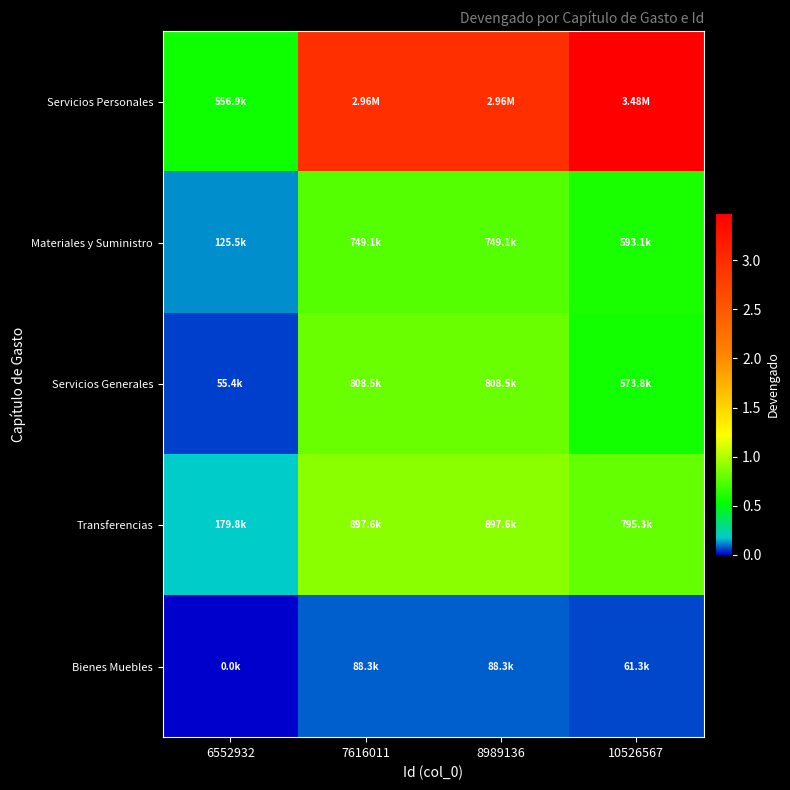

Which label corresponds to the smallest value in the chart?

6552932